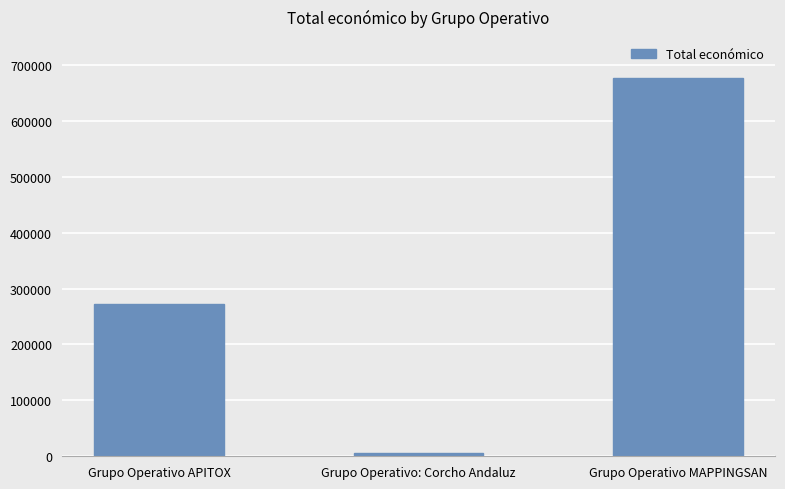

Where is the data nearest to the value 341212?

Grupo Operativo APITOX